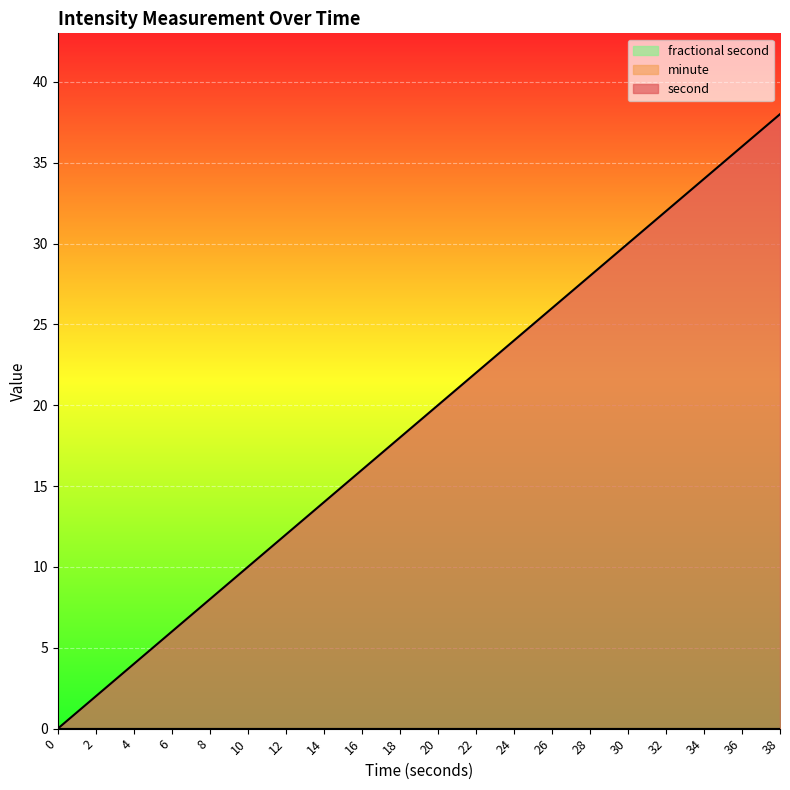

How many values in the second series are below 20?

10